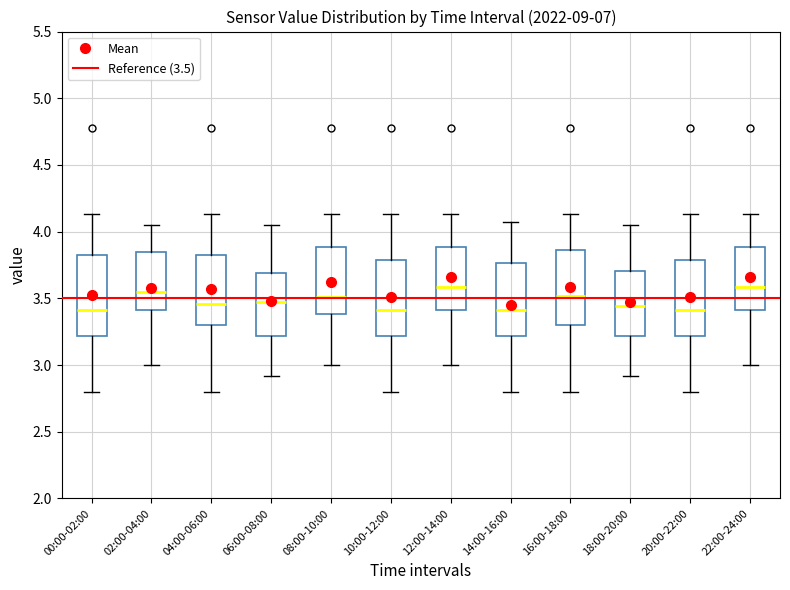

Reading left to right, read every box against the y-axis: the position of its median line, the range the box covers, and the ends of its whiskers. The values are not printed on the chart, so give them approximately, as read against the axis.

00:00-02:00: median 3.40, box 3.20 to 3.85, whiskers 2.80 to 4.15
02:00-04:00: median 3.55, box 3.40 to 3.85, whiskers 3.00 to 4.05
04:00-06:00: median 3.45, box 3.30 to 3.85, whiskers 2.80 to 4.15
06:00-08:00: median 3.45, box 3.20 to 3.70, whiskers 2.90 to 4.05
08:00-10:00: median 3.50, box 3.40 to 3.90, whiskers 3.00 to 4.15
10:00-12:00: median 3.40, box 3.20 to 3.80, whiskers 2.80 to 4.15
12:00-14:00: median 3.60, box 3.40 to 3.90, whiskers 3.00 to 4.15
14:00-16:00: median 3.40, box 3.20 to 3.75, whiskers 2.80 to 4.05
16:00-18:00: median 3.50, box 3.30 to 3.85, whiskers 2.80 to 4.15
18:00-20:00: median 3.45, box 3.20 to 3.70, whiskers 2.90 to 4.05
20:00-22:00: median 3.40, box 3.20 to 3.80, whiskers 2.80 to 4.15
22:00-24:00: median 3.60, box 3.40 to 3.90, whiskers 3.00 to 4.15